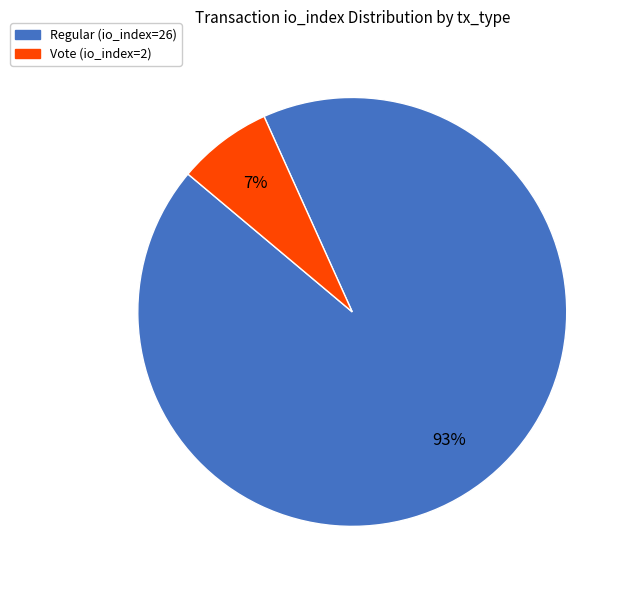

Does Vote (io_index=2) account for over 50% of the chart?

No